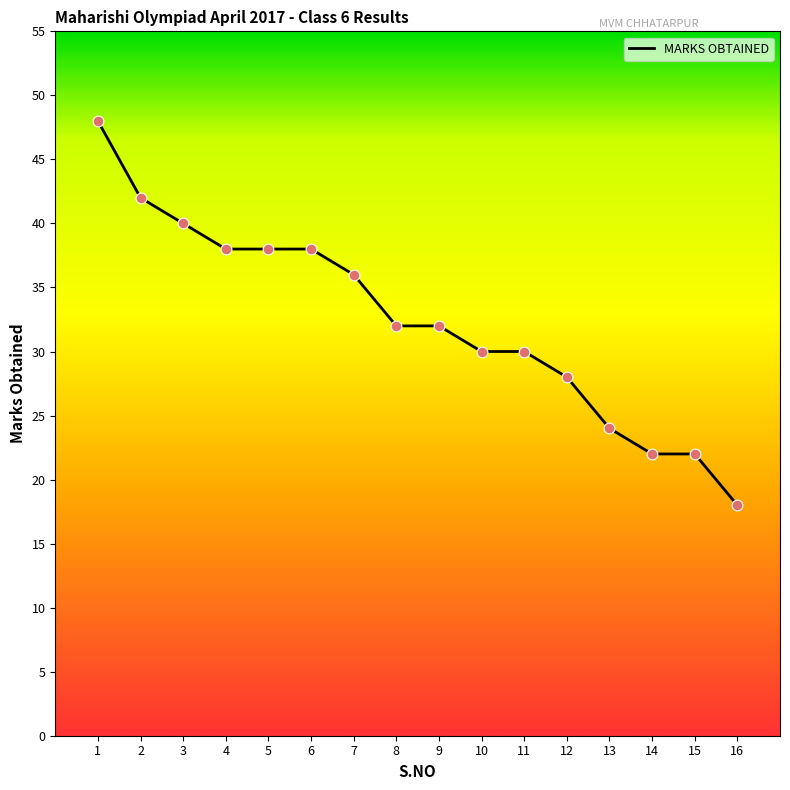

What is the change in value from 5 to 15?

-16